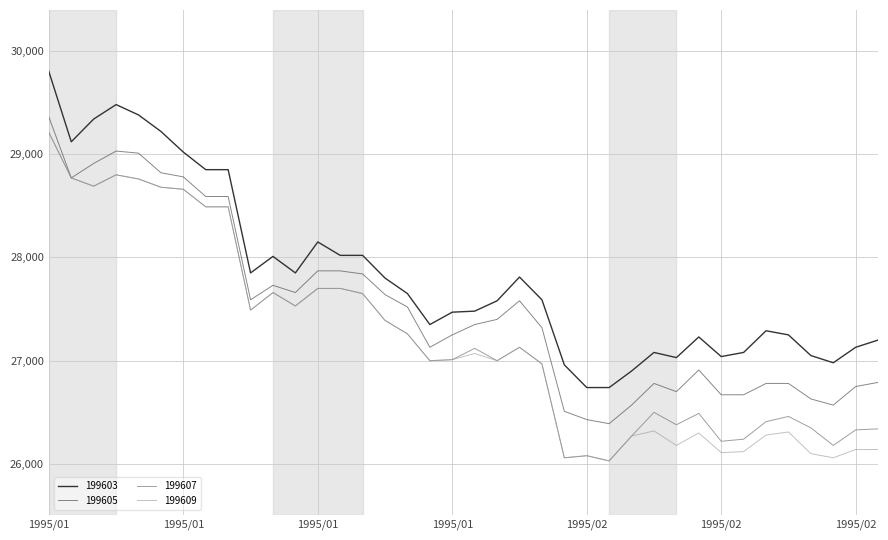

True or false: 199603 and 199607 intersect in this chart.

False